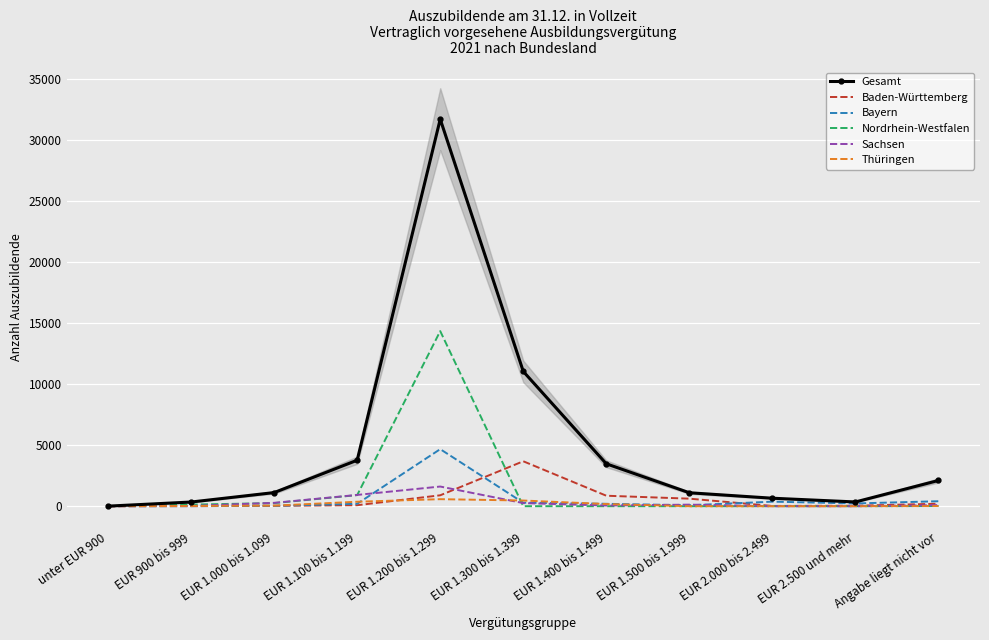

At how many categories does at least one series exceed 25491?

1